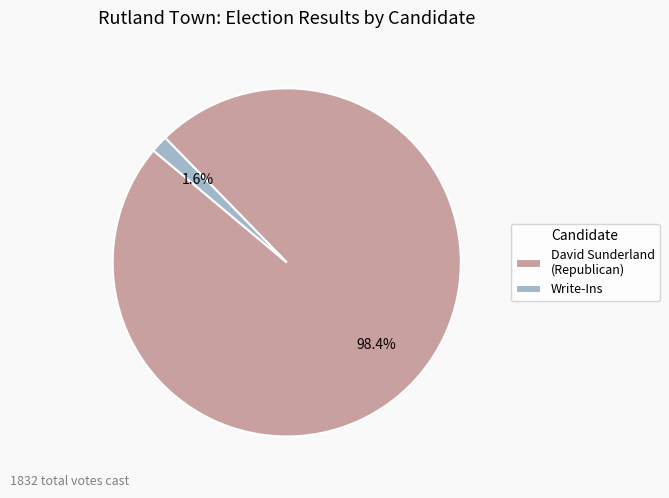

Combined, do David Sunderland (Republican) and Write-Ins account for over 50%?

Yes